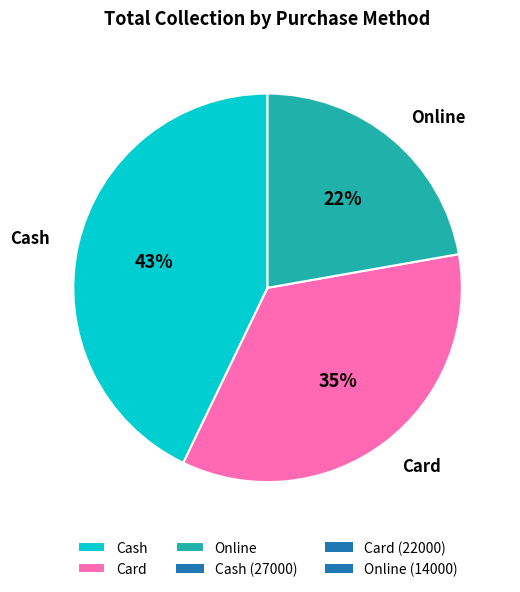

Is there any slice that represents more than half of the pie?

No